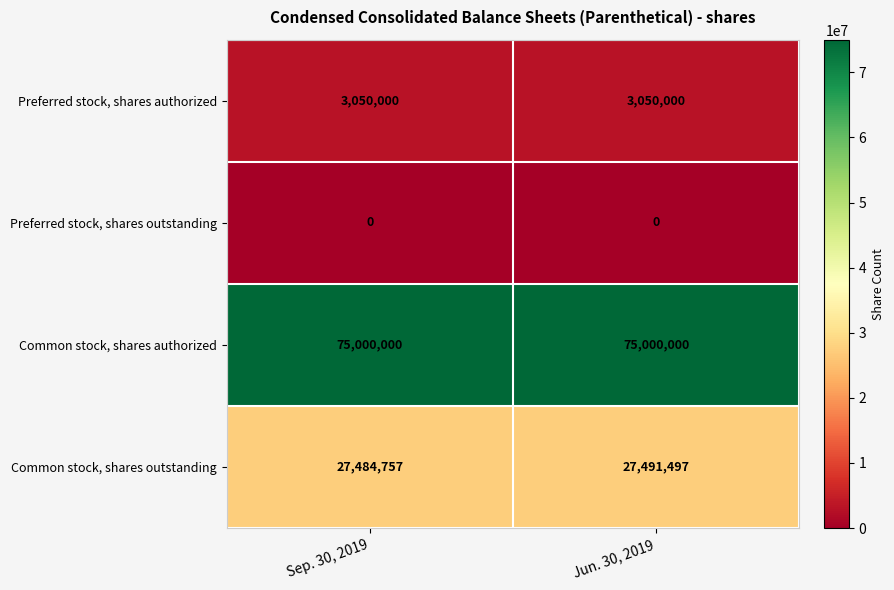

At which label does Common stock, shares outstanding reach its peak?

Jun. 30, 2019